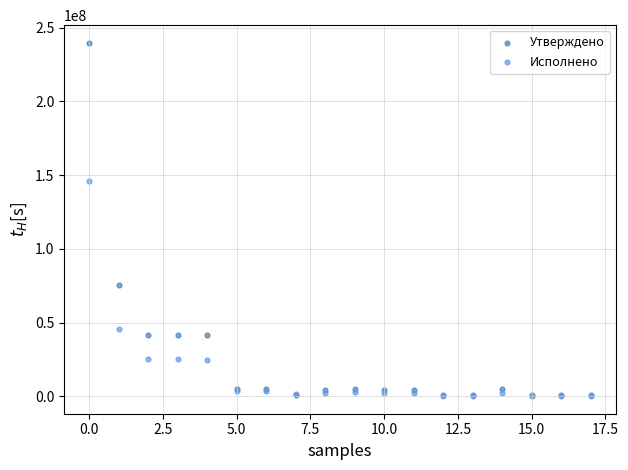

Across all series, what Y value is closest to 120003799?

146170181.5